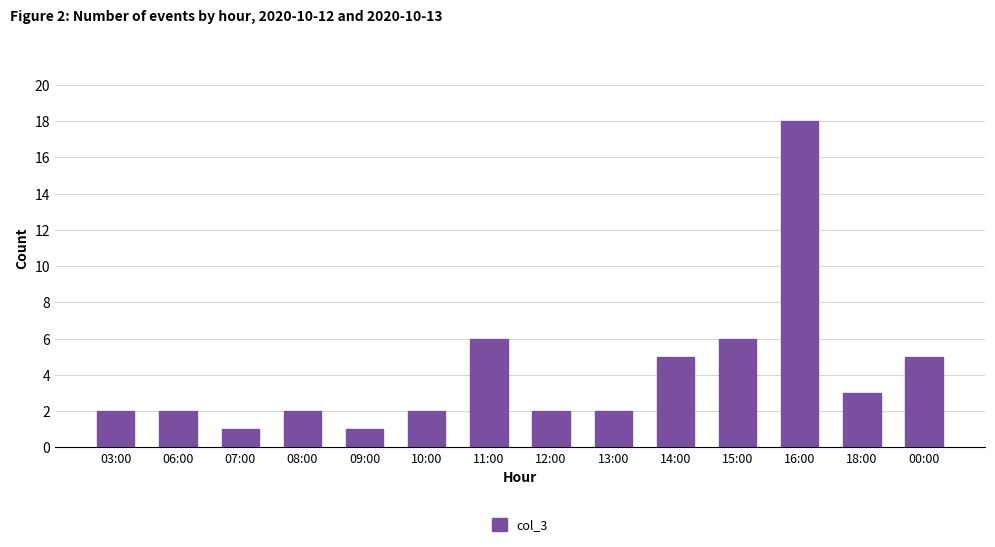

What is the minimum value shown in the chart?

1